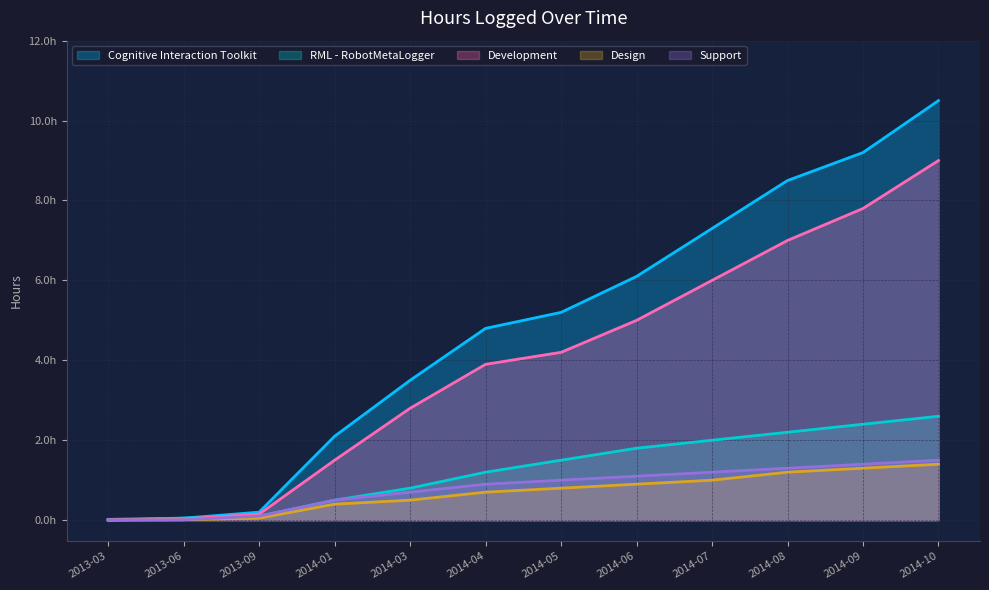

What is the spread (max minus min) of values at 2014-10?

9.1